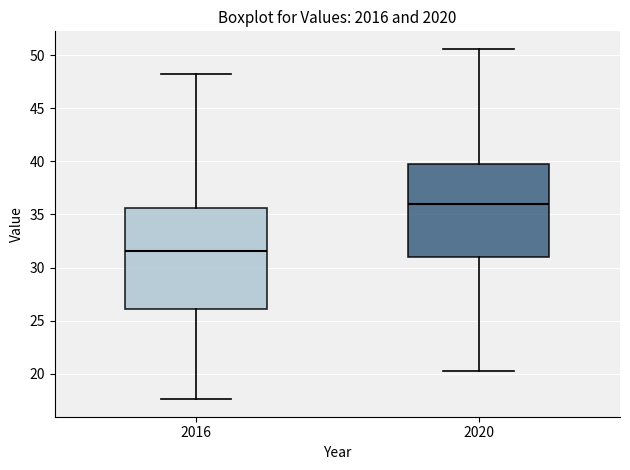

Comparing the boxes themselves (not the whiskers), which one is the tallest?

2016